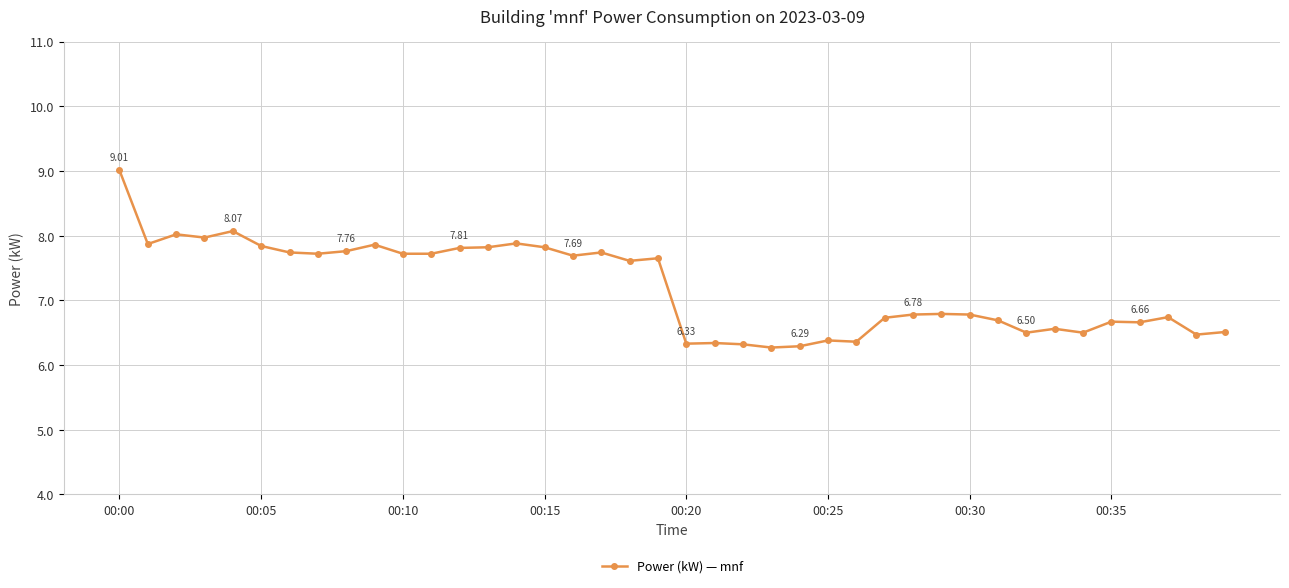

How many distinct data groups are displayed?

1